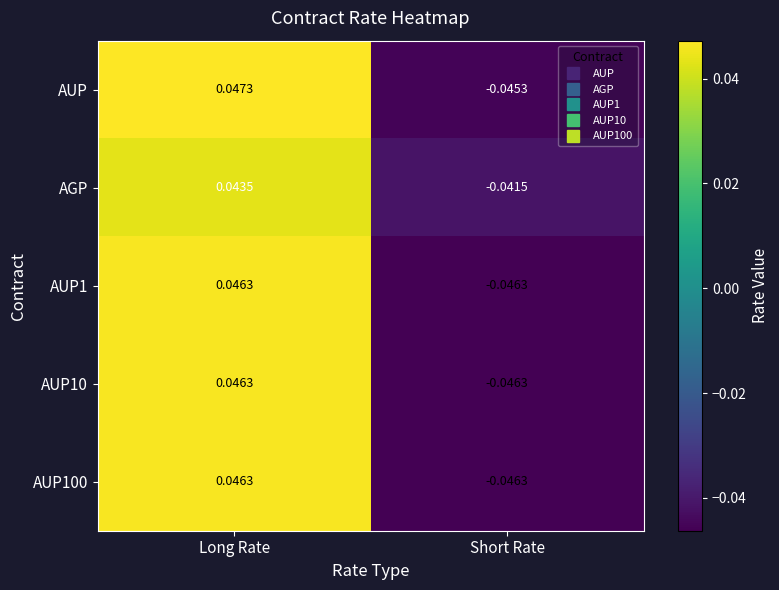

At which category is the sum across all series the highest?

Long Rate